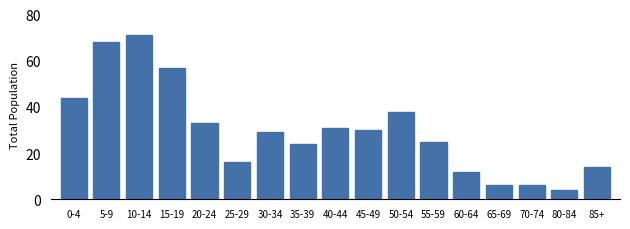

Reading left to right, list all the values displayed in this chart.

0-4=44	5-9=68	10-14=71	15-19=57	20-24=33	25-29=16	30-34=29	35-39=24	40-44=31	45-49=30	50-54=38	55-59=25	60-64=12	65-69=6	70-74=6	80-84=4	85+=14